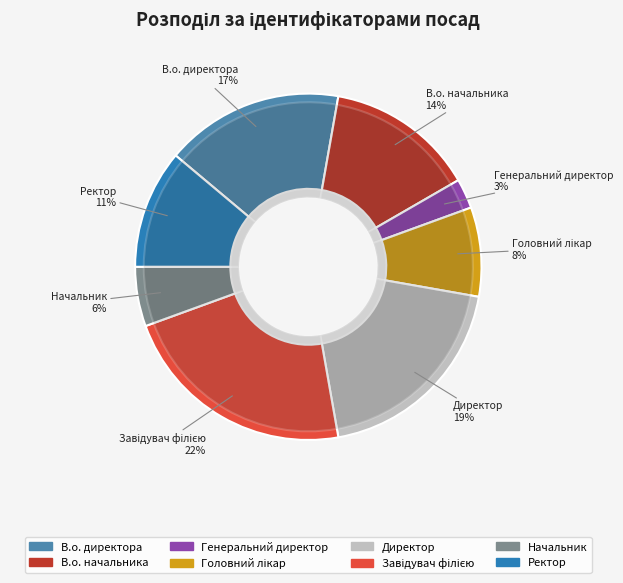

The Головний лікар slice represents 22% of the pie. True or false?

False